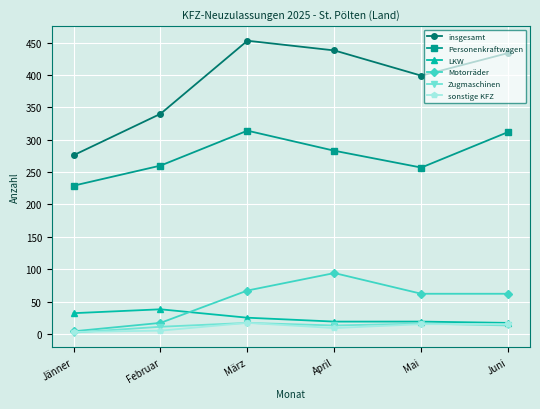

What value does the Zugmaschinen series have at Juni, to the nearest 5?

15